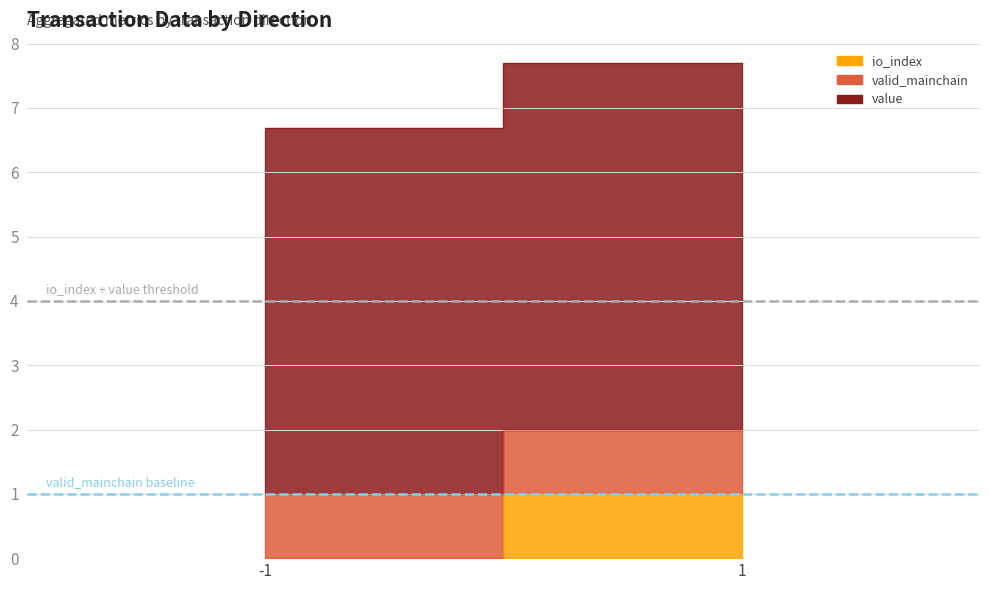

What is the total value across all series at 1?

7.7